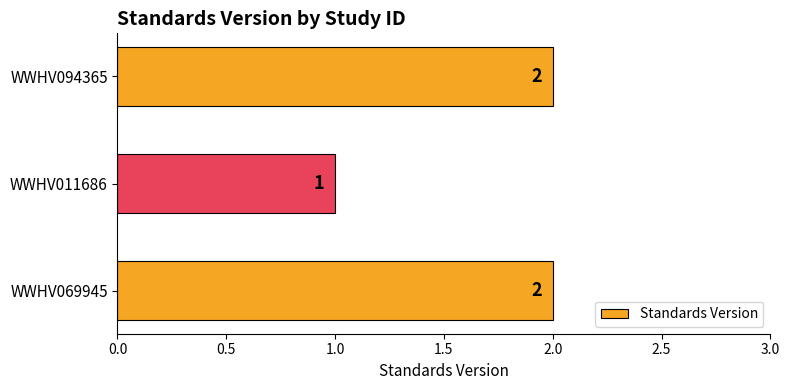

Where is the data nearest to the value 1?

WWHV011686